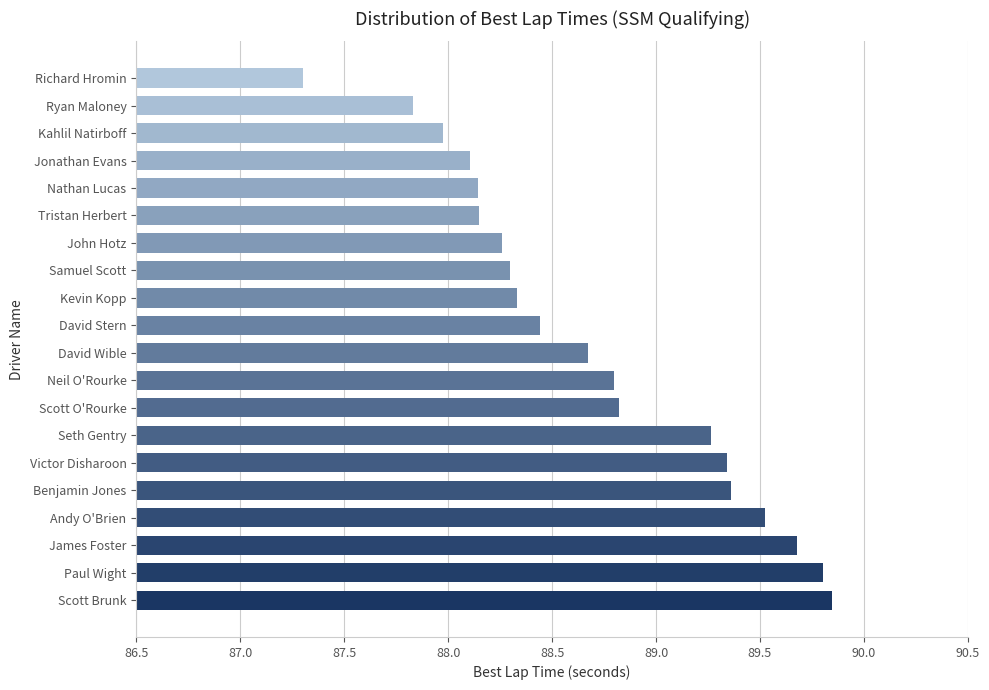

The chart shows a value of 57.1 at Scott Brunk. True or false?

False